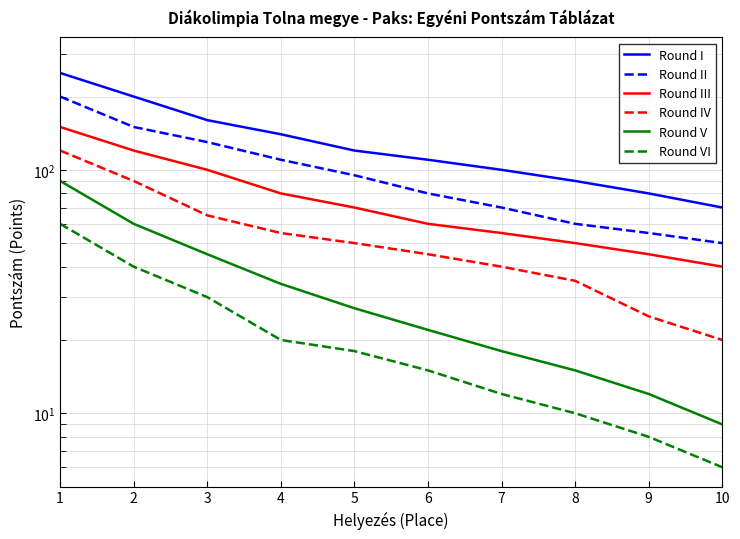

The value of Round VI at 5 is 8. True or false?

False